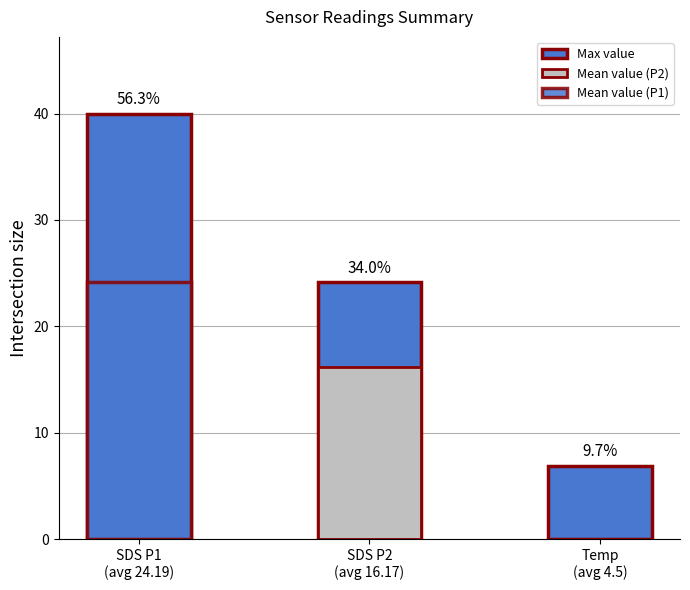

What value does the data have at SDS P1
(avg 24.19)?

40.0